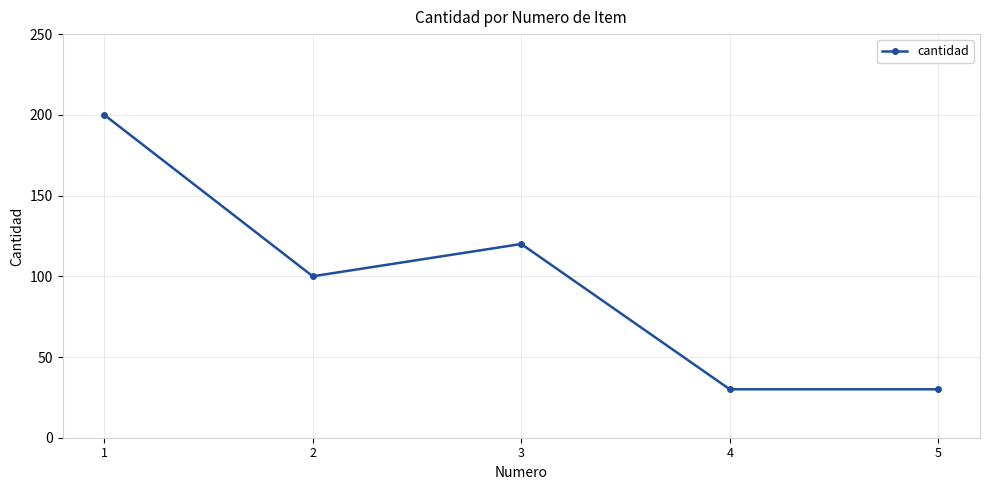

Which has a higher value, 2 or 3?

3